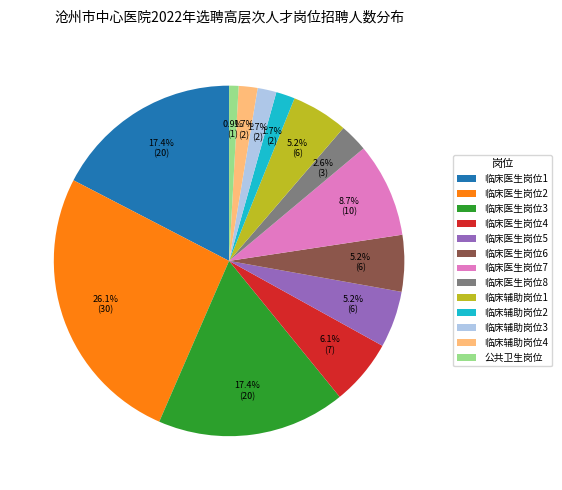

How many slices are in this pie chart?

13